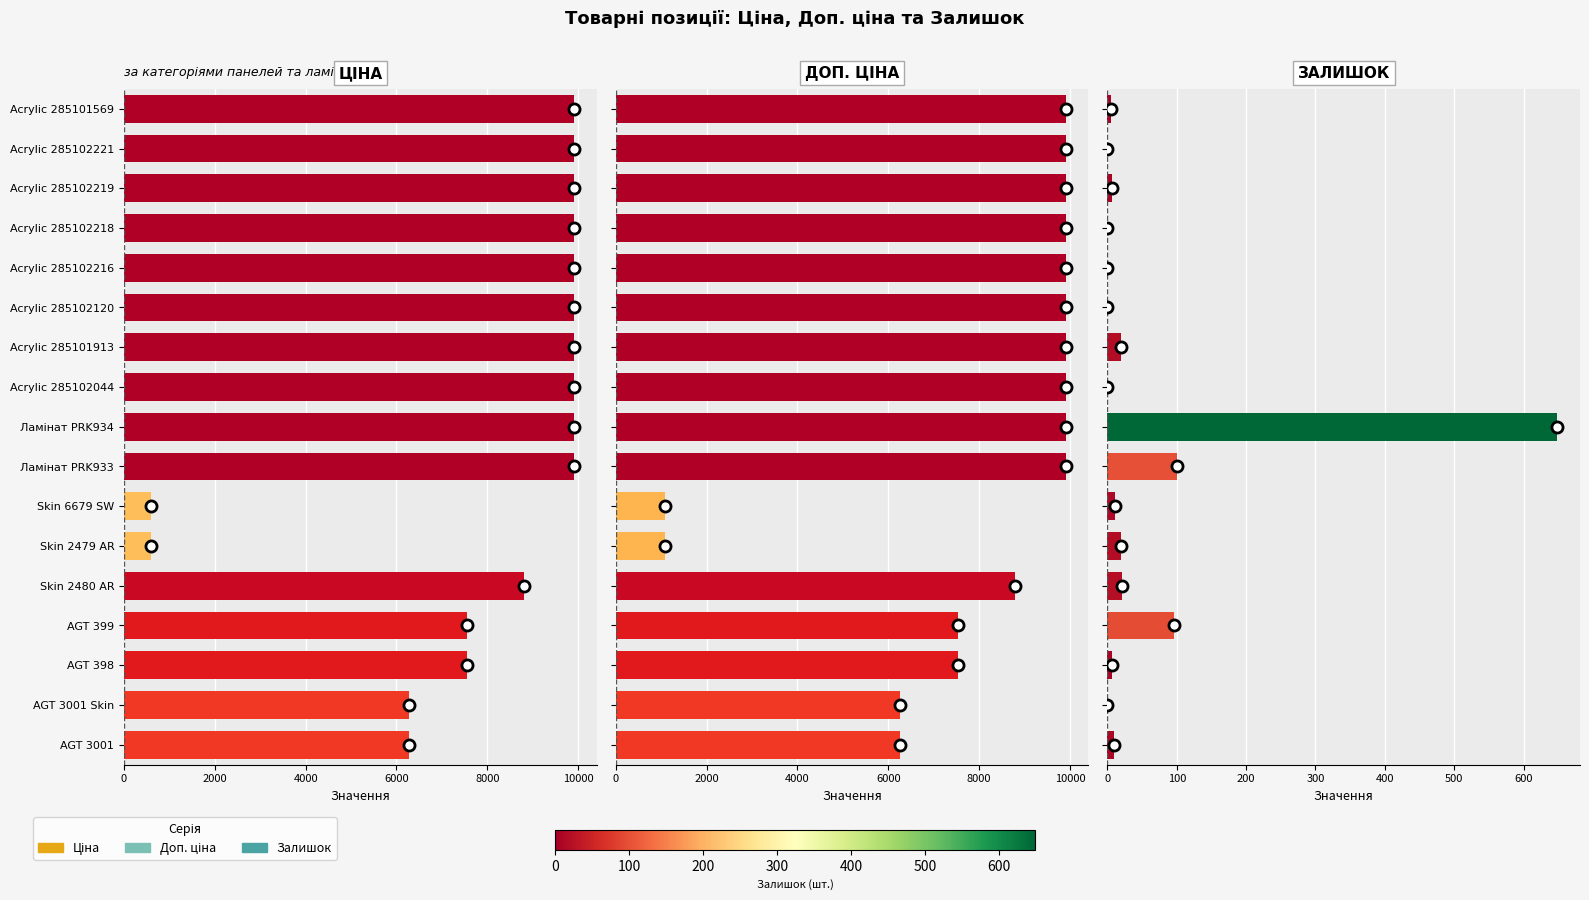

How many data points does each series have?

17